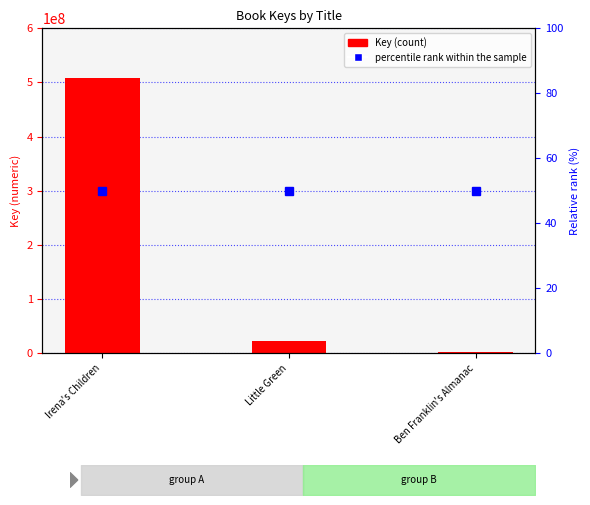

Read the value at Irena's Children, to the nearest 10.

507441550